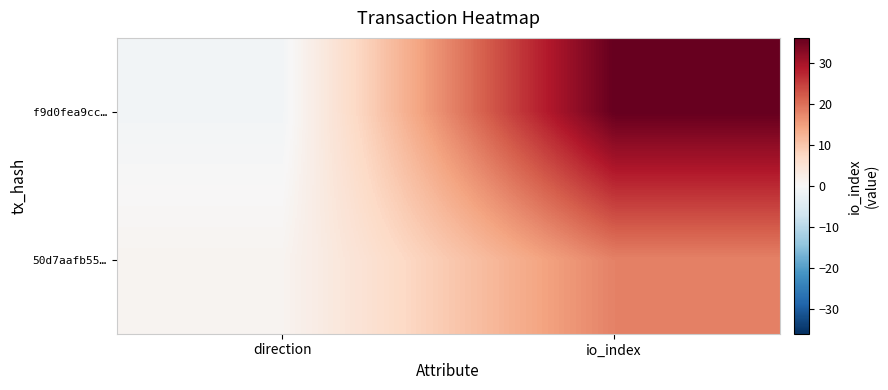

How many series are shown in this chart?

2